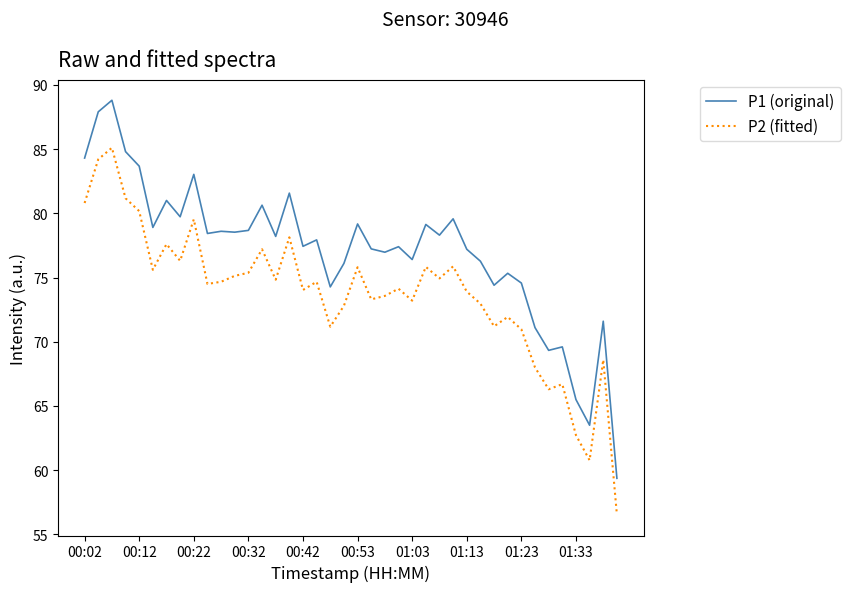

Count the number of categories in the chart.

40